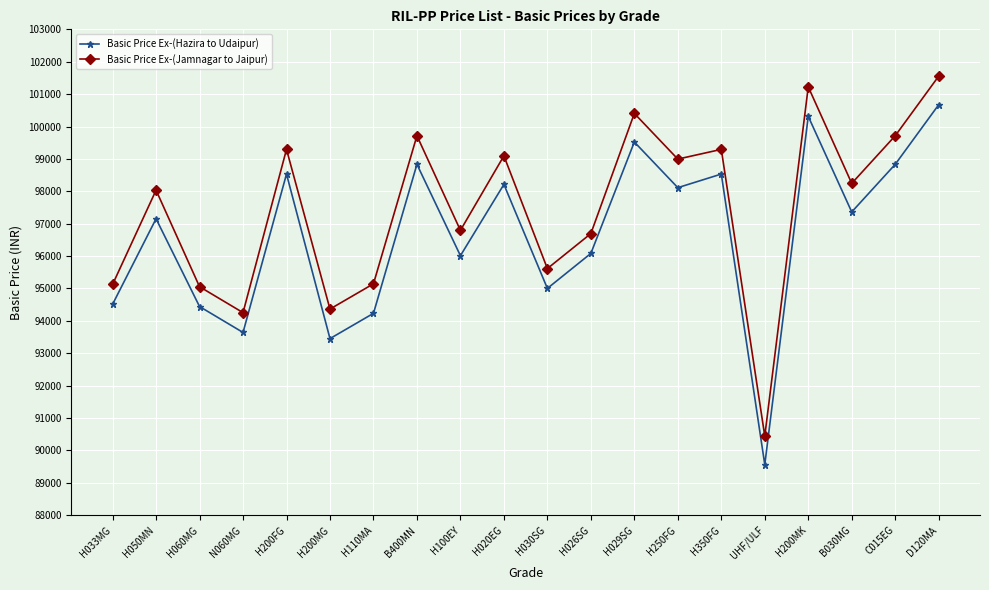

What is the value of the Basic Price Ex-(Jamnagar to Jaipur) point at the 15th from the left?

99294